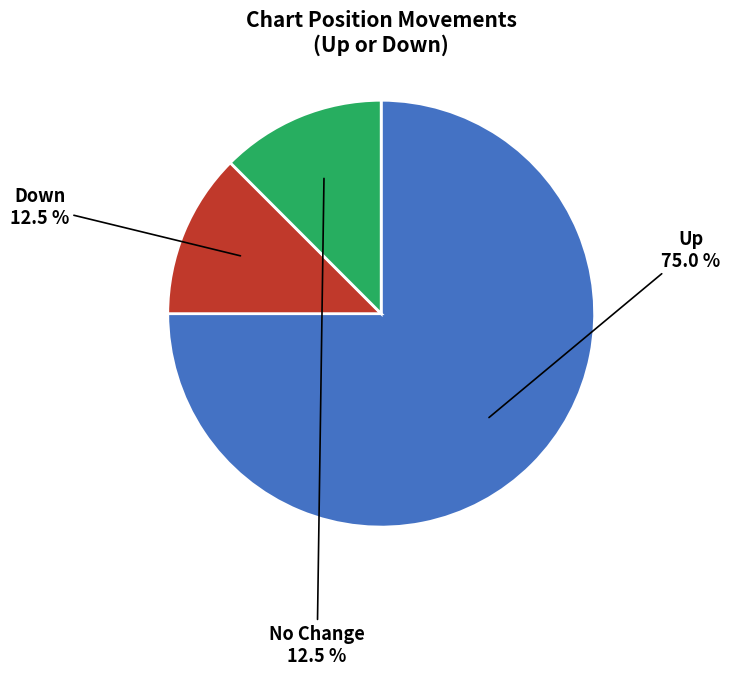

Is there any slice that represents more than half of the pie?

Yes